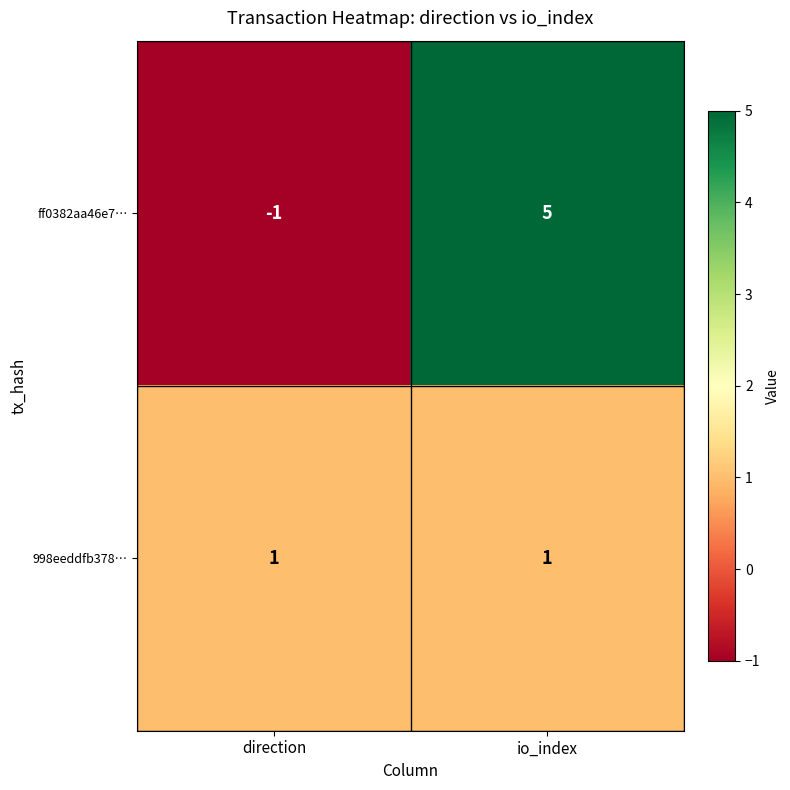

At which category is the sum across all series the highest?

io_index